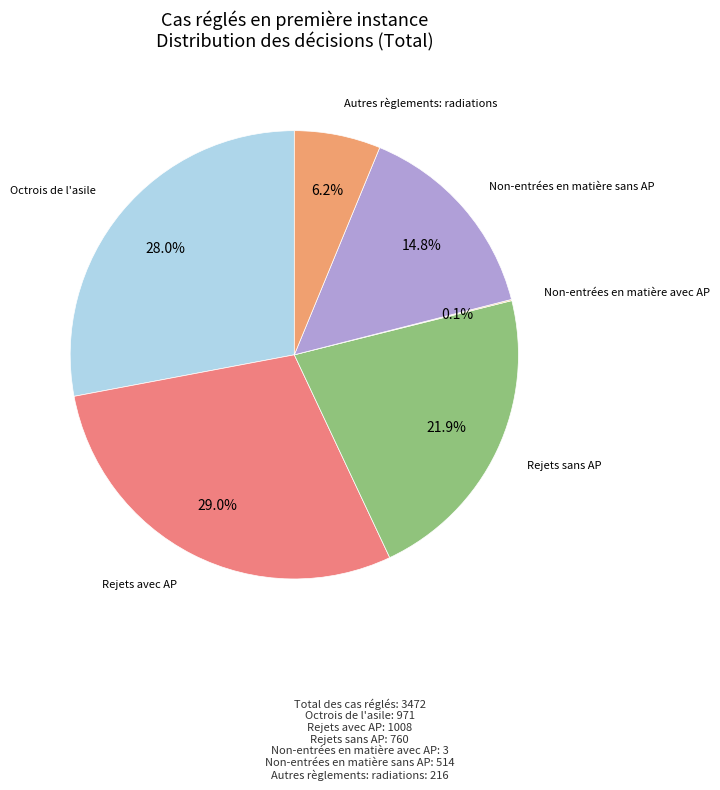

Combined, do Rejets avec AP and Rejets sans AP account for over 50%?

Yes